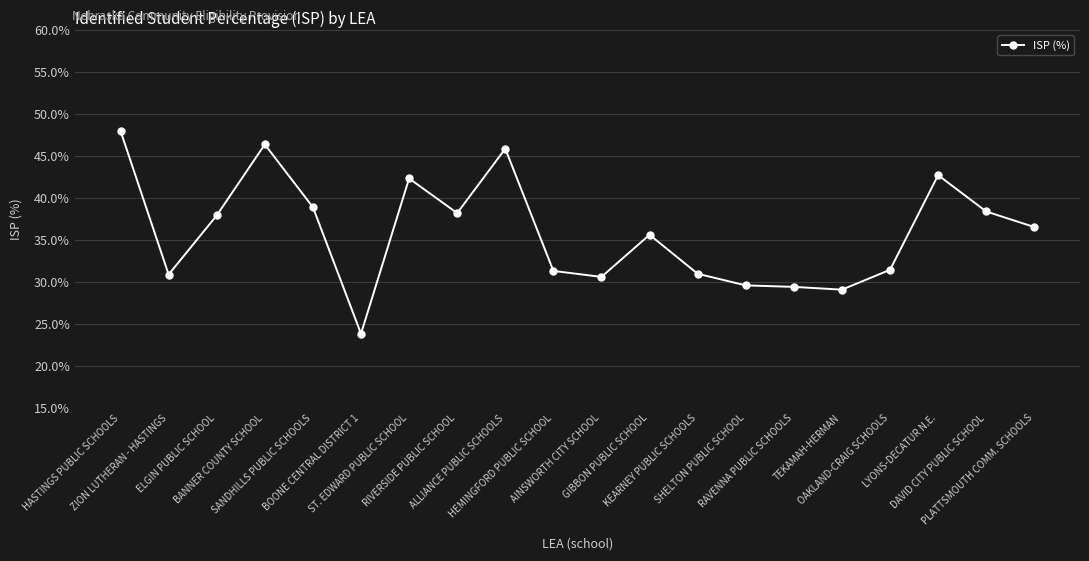

What is the average value?

35.9